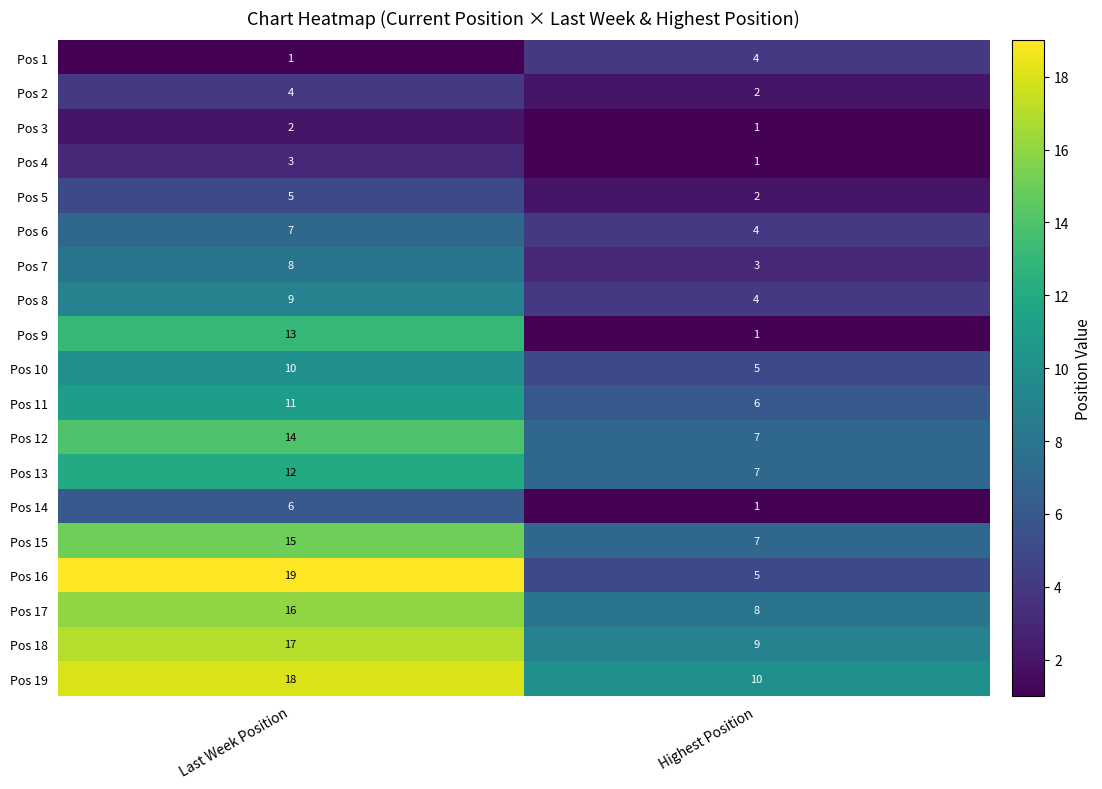

The Pos 13 series shows 5 at Last Week Position. True or false?

False